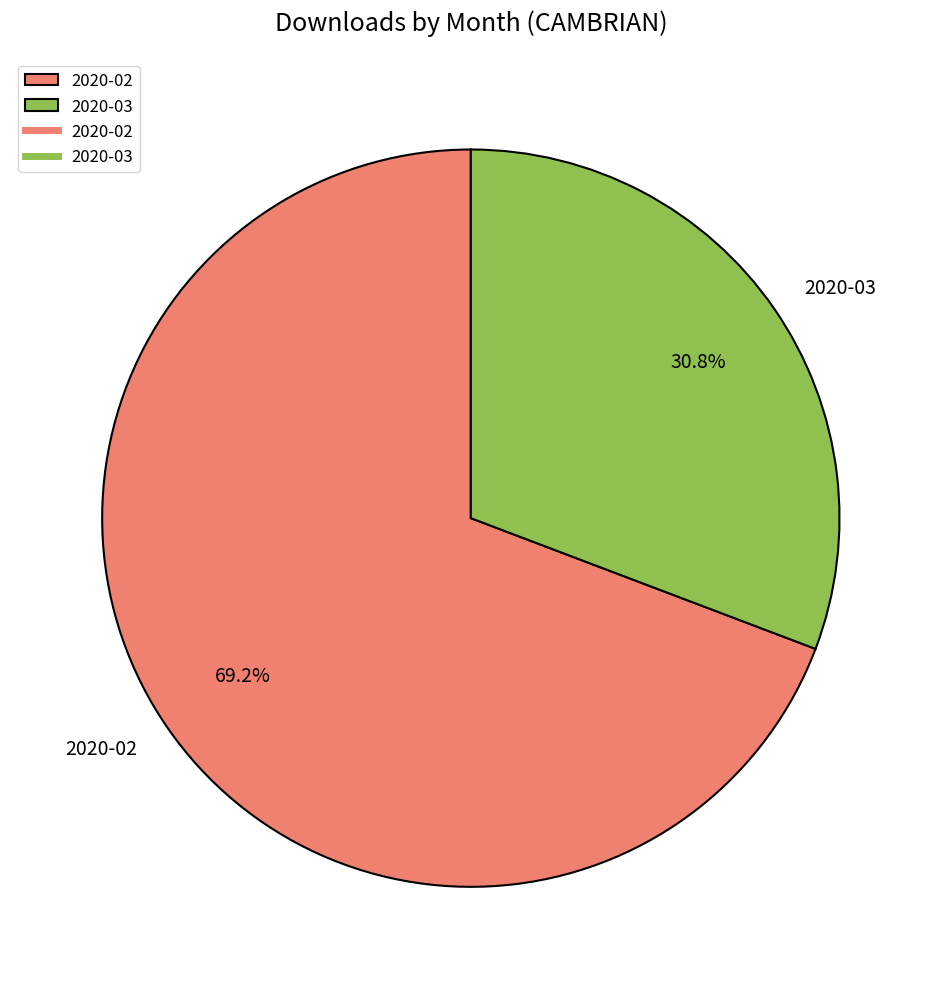

What is the ratio of the value at 2020-02 to the value at 2020-03?

2.2